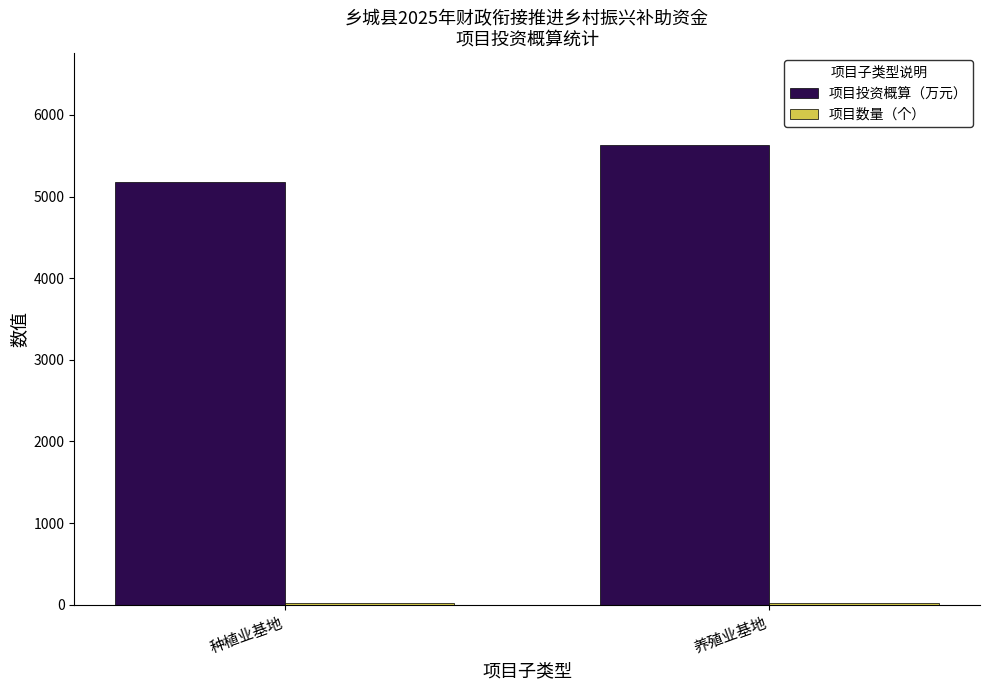

Where is 项目投资概算（万元） nearest to the value 5405?

种植业基地